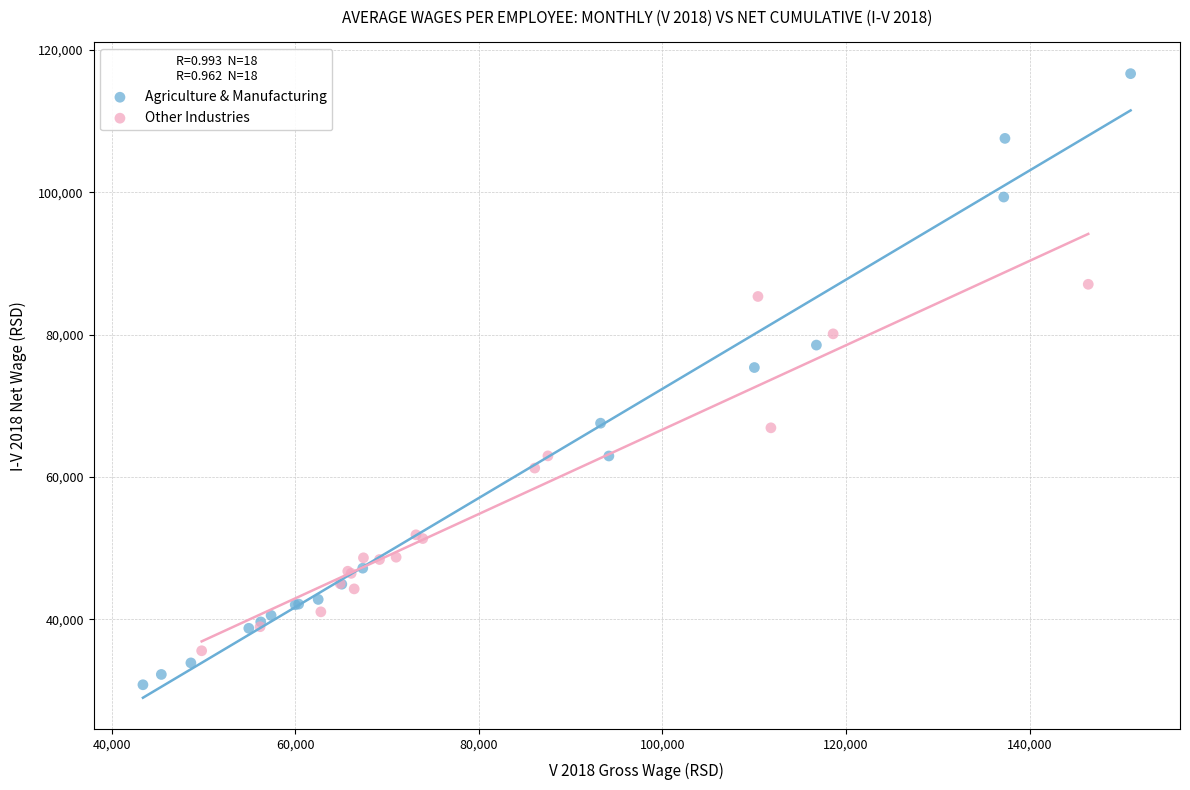

Which series contains the highest Y value?

Agriculture & Manufacturing